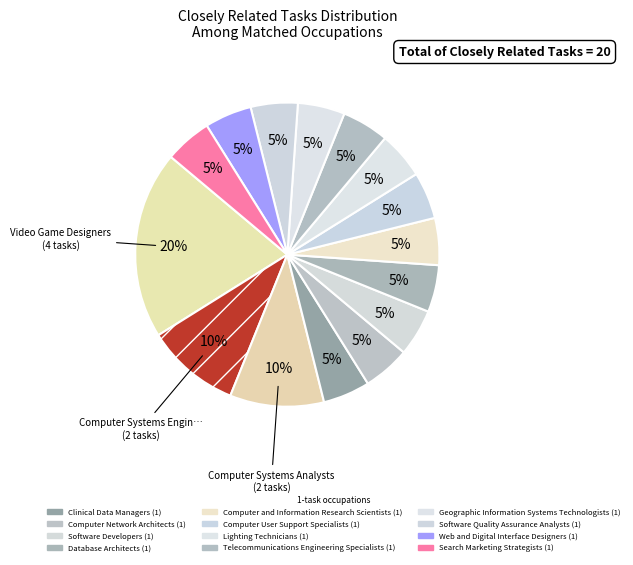

Rank the categories by value from lowest to highest.

Clinical Data Managers, Computer Network Architects, Software Developers, Database Architects, Computer and Information Research Scientists, Computer User Support Specialists, Lighting Technicians, Telecommunications Engineering Specialists, Geographic Information Systems Technologists, Software Quality Assurance Analysts, Web and Digital Interface Designers, Search Marketing Strategists, Computer Systems Engineers/Architects, Computer Systems Analysts, Video Game Designers